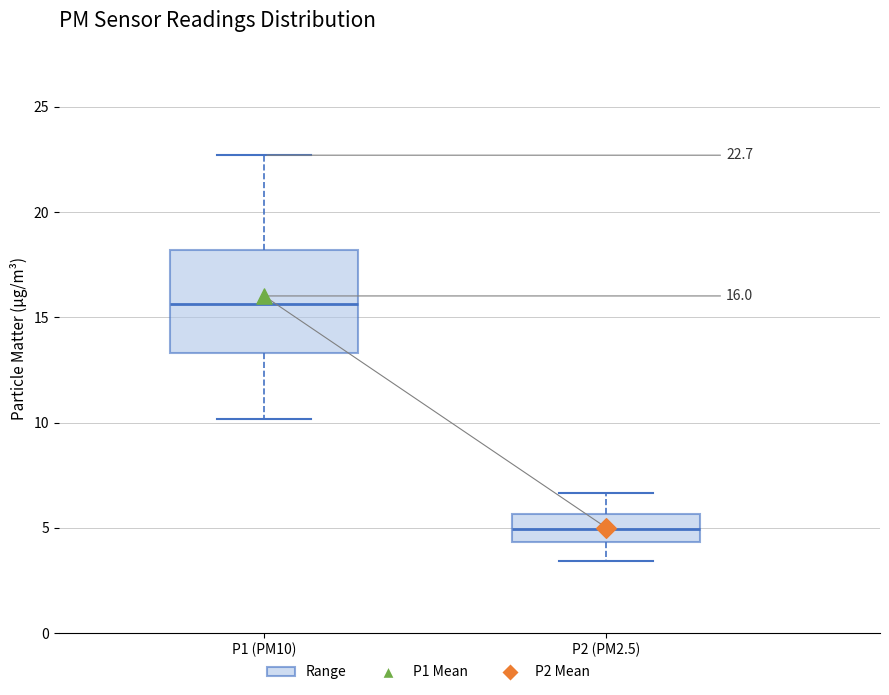

Which box is the tallest, from its lower edge to its upper edge?

P1 (PM10)